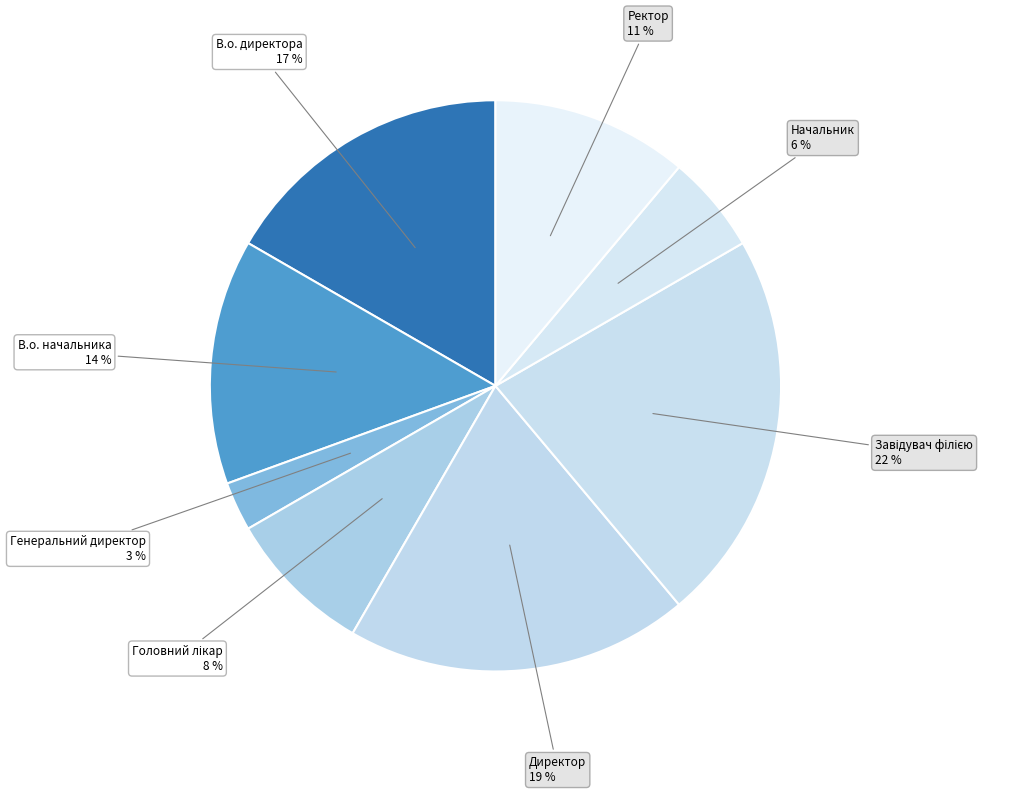

How many segments does this pie chart have?

8